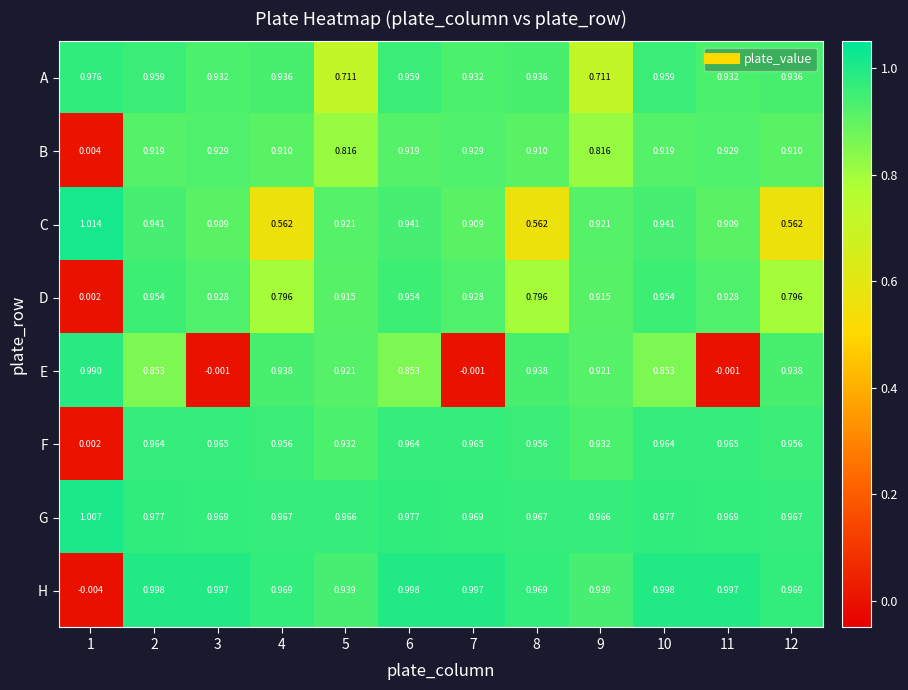

Which series has the largest range (max minus min)?

H